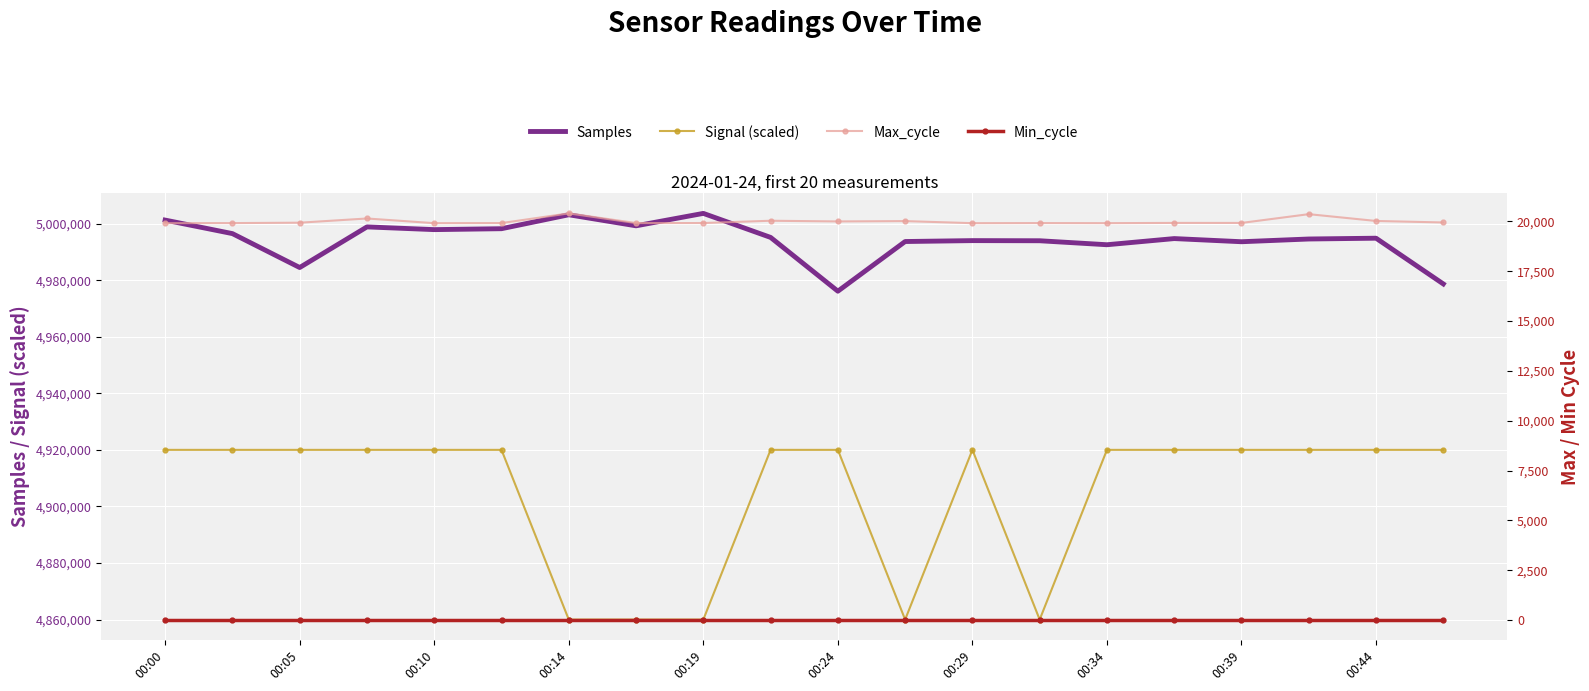

True or false: Samples and Signal (scaled) intersect in this chart.

False